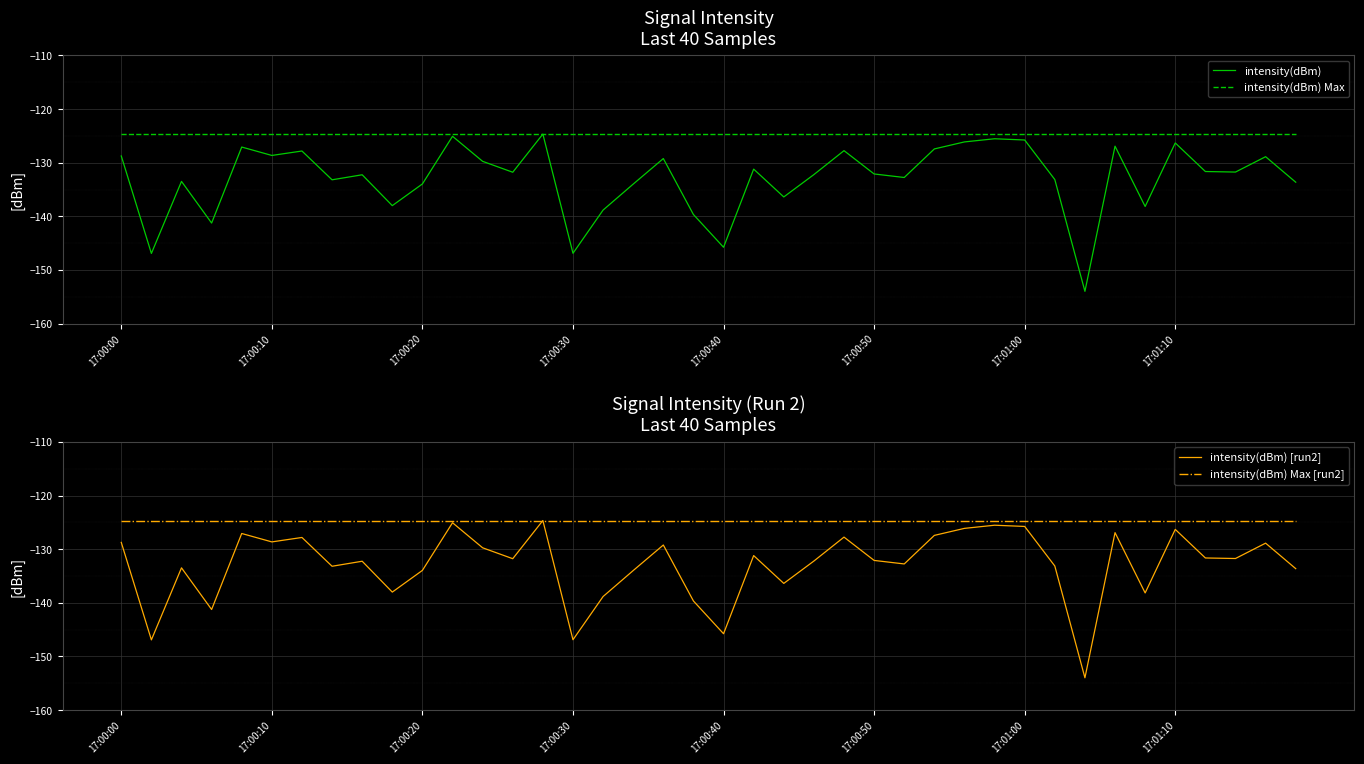

What is the approximate value of intensity(dBm) [run2] at 26?

-132.8